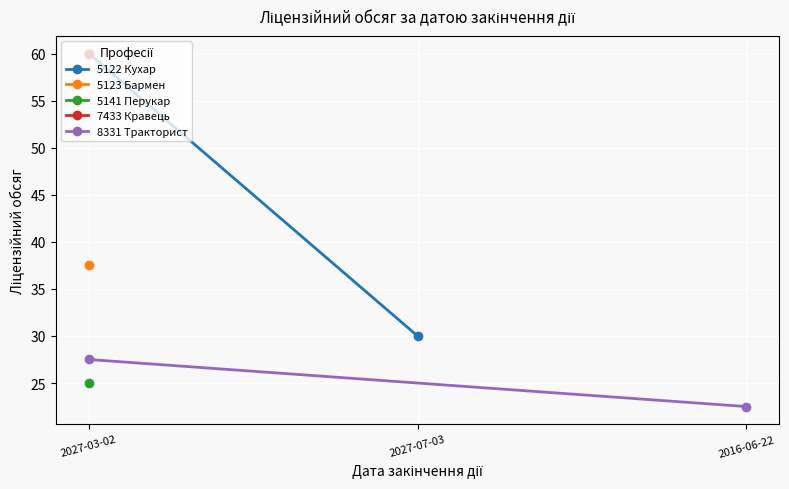

How many lines are shown in the chart?

2